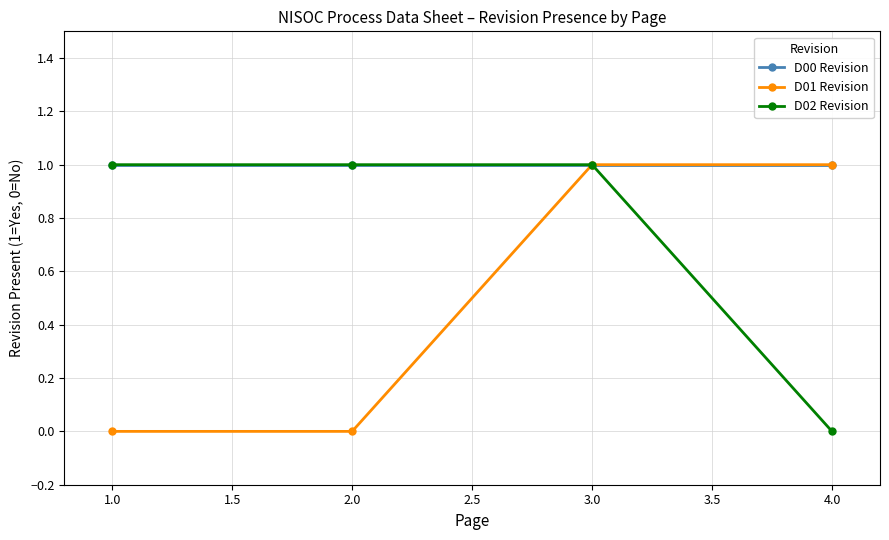

Is the value of D01 Revision at 1.0 greater than the value of D00 Revision at 1.0?

No